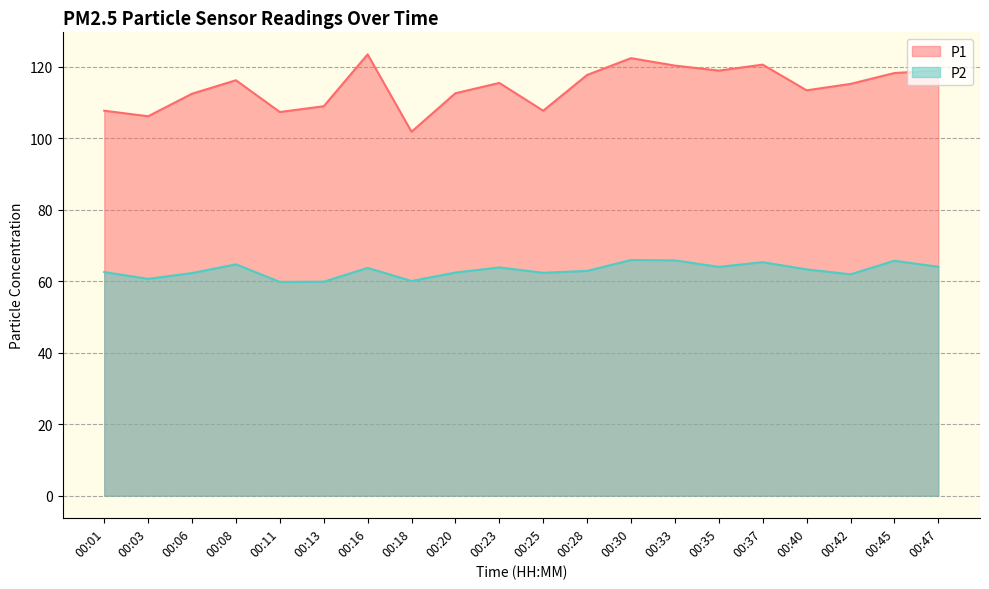

List the labels in order of P2 value, smallest first.

00:11, 00:13, 00:18, 00:03, 00:42, 00:06, 00:25, 00:20, 00:01, 00:28, 00:40, 00:16, 00:23, 00:35, 00:47, 00:08, 00:37, 00:45, 00:33, 00:30